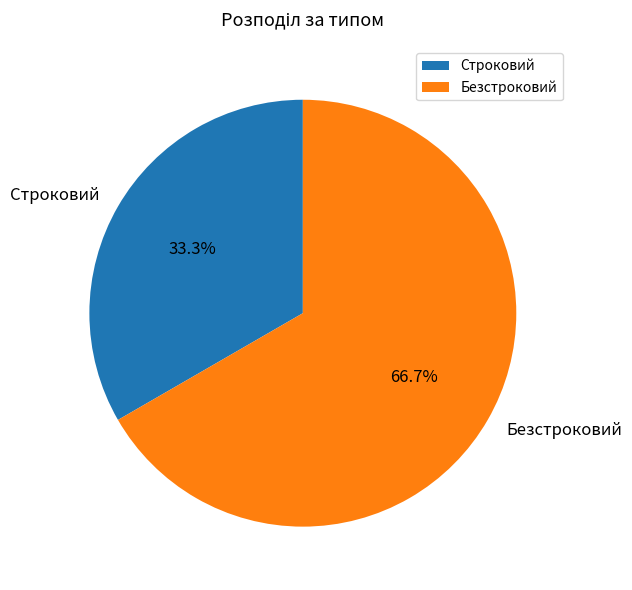

To the nearest percent, what percentage of the pie is Безстроковий?

67%